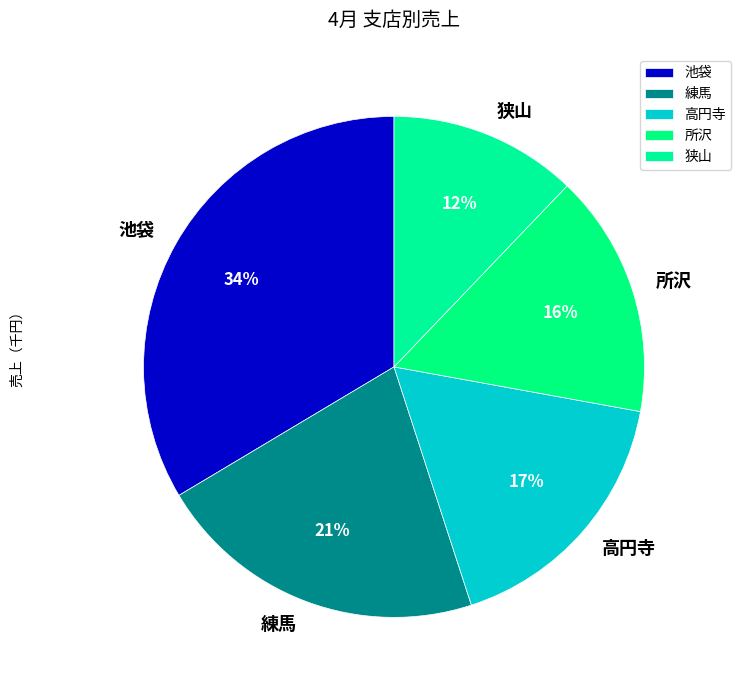

Does 所沢 account for over 50% of the chart?

No